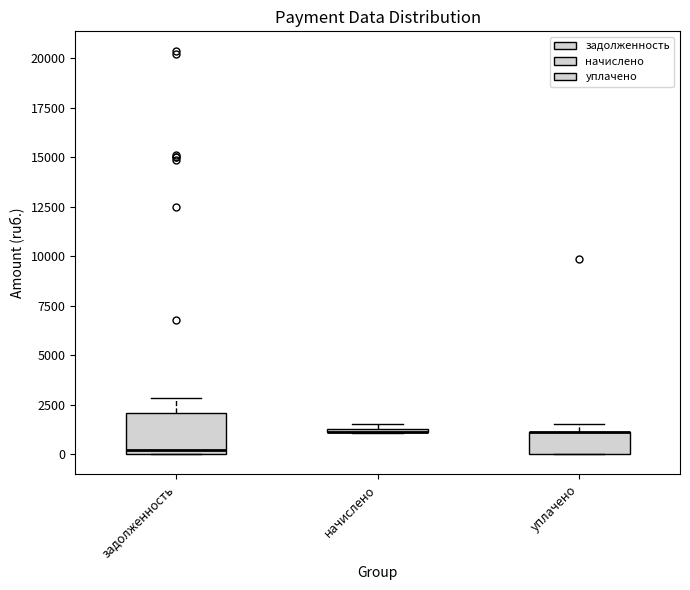

Comparing the boxes themselves (not the whiskers), which one is the tallest?

задолженность